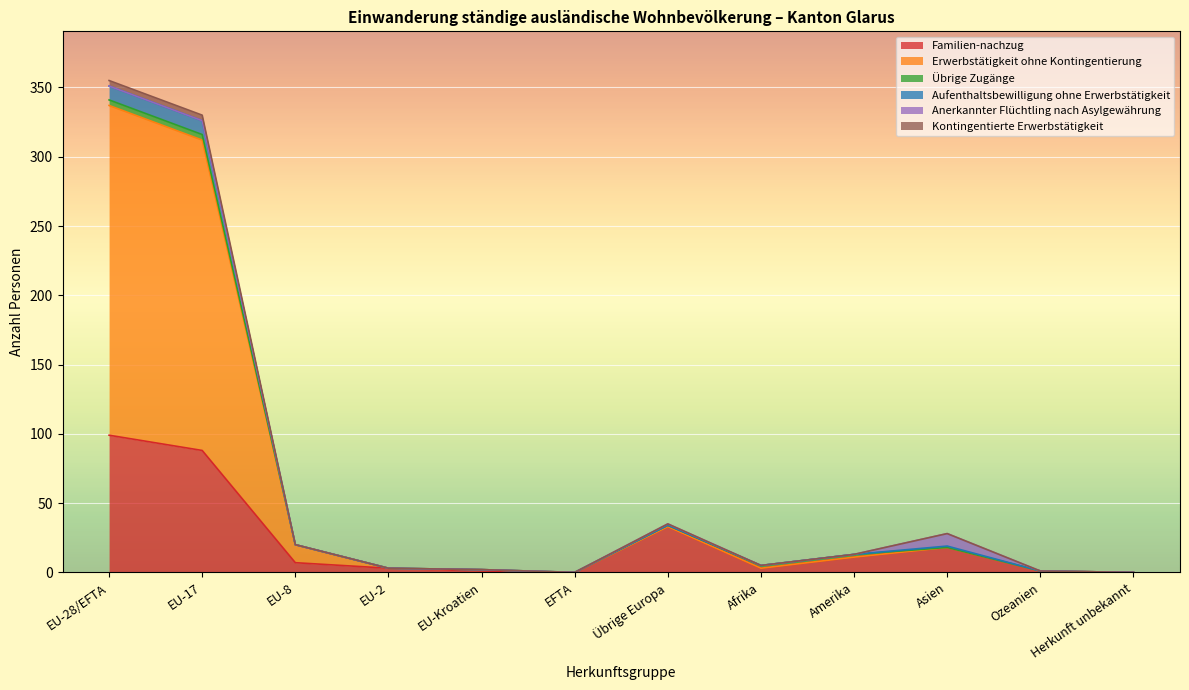

True or false: Erwerbstätigkeit ohne Kontingentierung and Aufenthaltsbewilligung ohne Erwerbstätigkeit intersect in this chart.

False